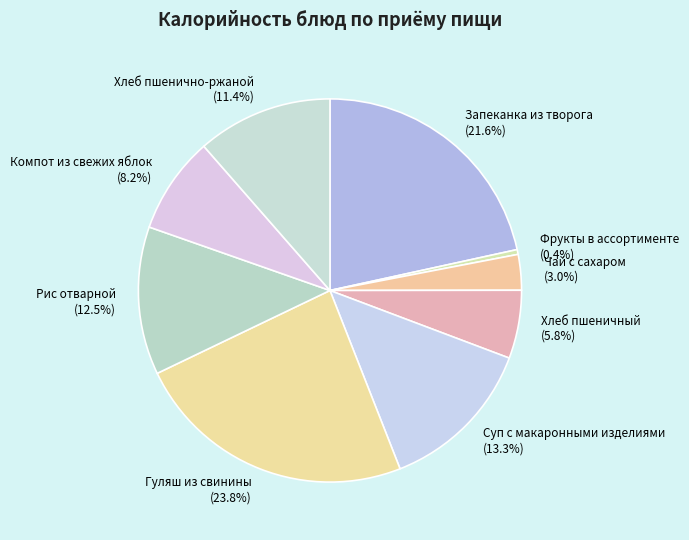

What is the ratio of the value at Гуляш из свинины to the value at Компот из свежих яблок?

2.9